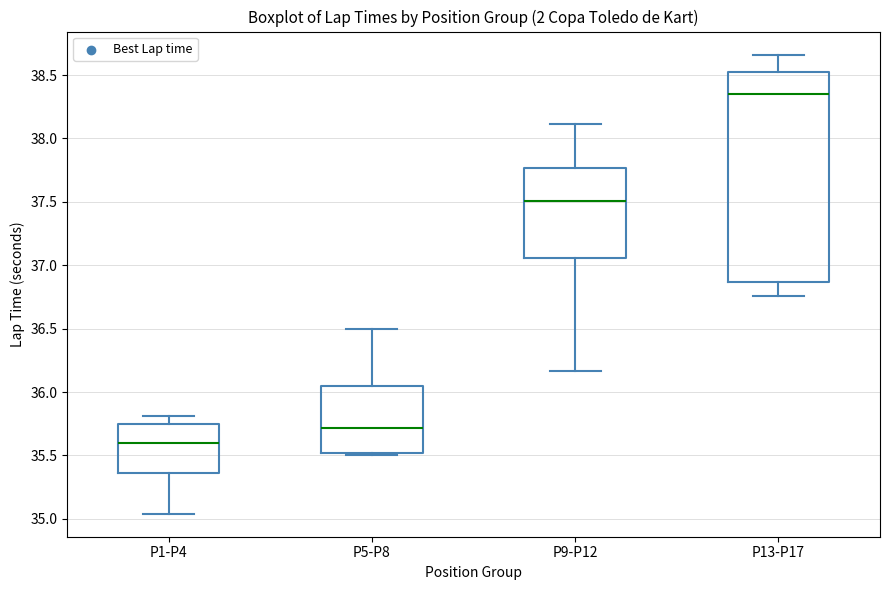

Reading left to right, read every box against the y-axis: the position of its median line, the range the box covers, and the ends of its whiskers. The values are not printed on the chart, so give them approximately, as read against the axis.

P1-P4: median 35.60, box 35.35 to 35.75, whiskers 35.05 to 35.80
P5-P8: median 35.70, box 35.50 to 36.05, whiskers 35.50 (just below the box's lower edge) to 36.50
P9-P12: median 37.50, box 37.05 to 37.75, whiskers 36.15 to 38.10
P13-P17: median 38.35, box 36.85 to 38.50, whiskers 36.75 to 38.65